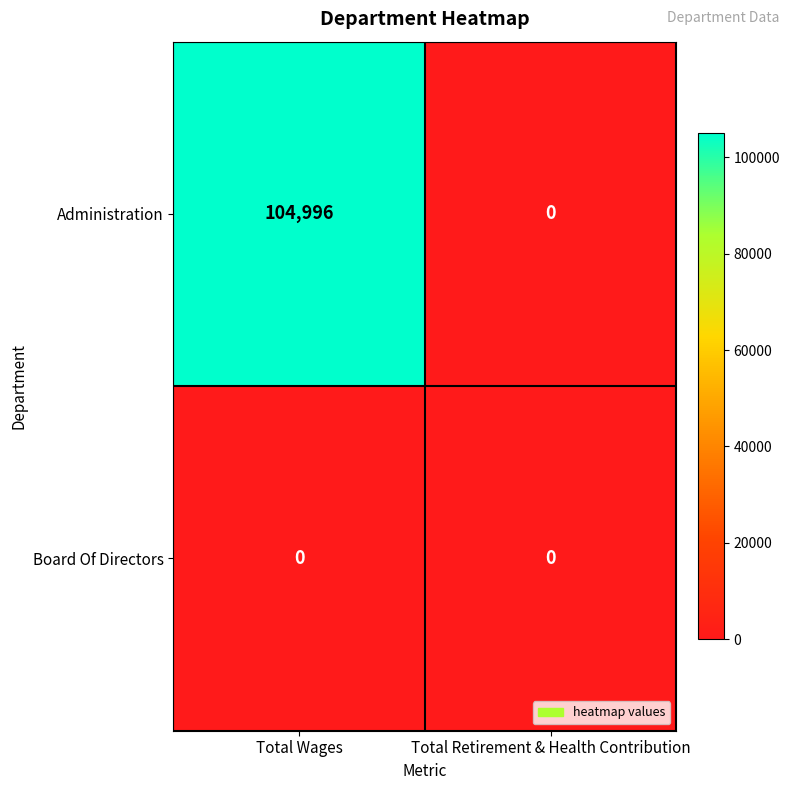

Reading left to right, extract all data points from this chart.

Administration: Total Wages=104996	Total Retirement & Health Contribution=0
Board Of Directors: Total Wages=0	Total Retirement & Health Contribution=0